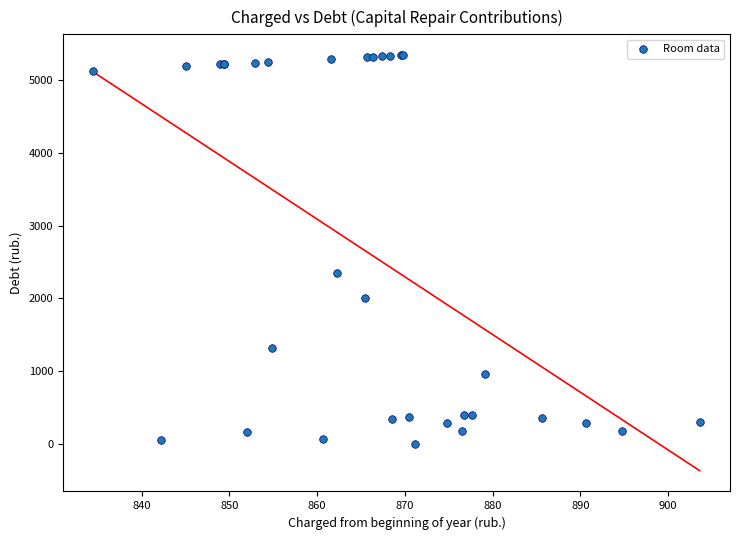

What Y value in the scatter plot is closest to 2673?

2349.8